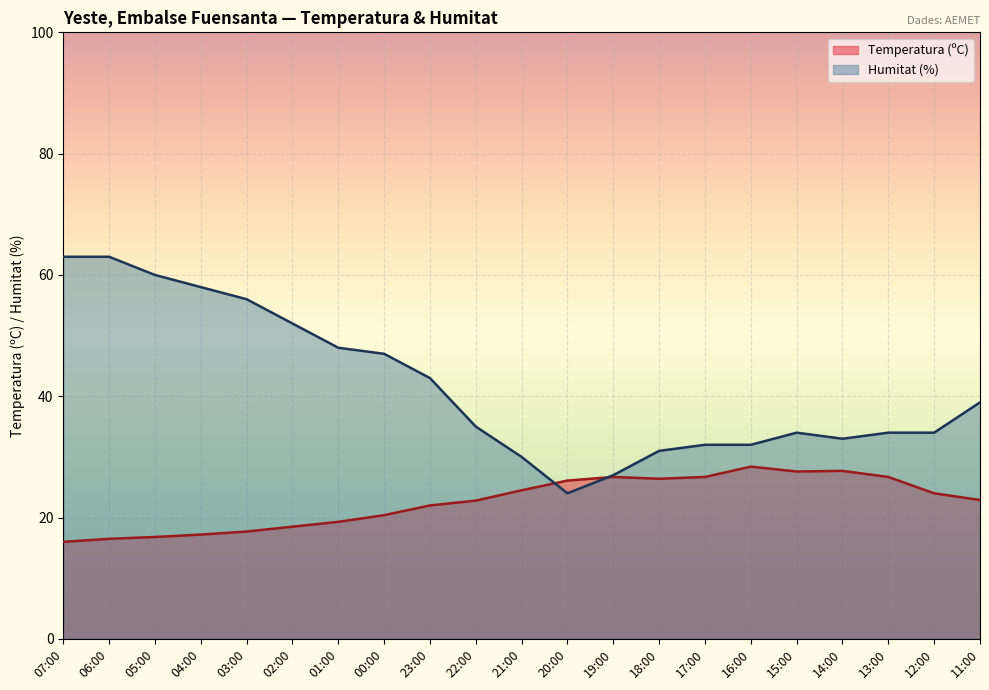

True or false: Humitat (%) and Temperatura (ºC) cross at least once.

True